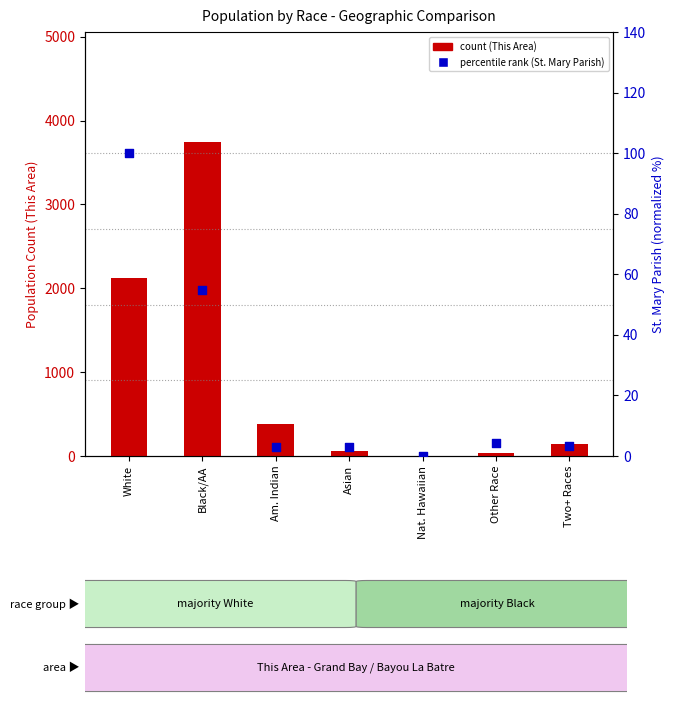

Which series reaches the minimum Y coordinate?

percentile rank (St. Mary Parish)